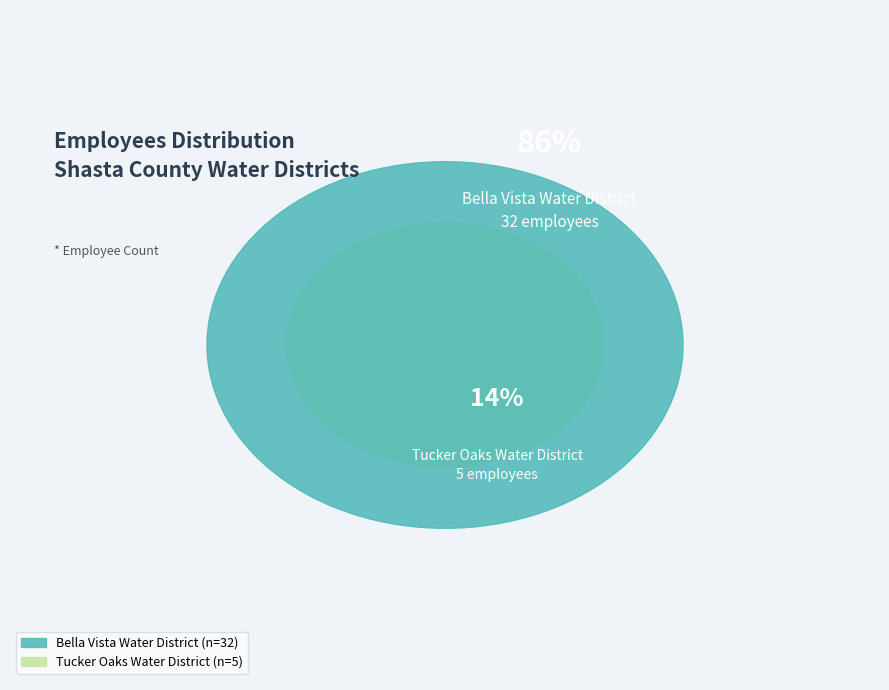

Is the sum of Bella Vista Water District and Tucker Oaks Water District greater than half?

Yes